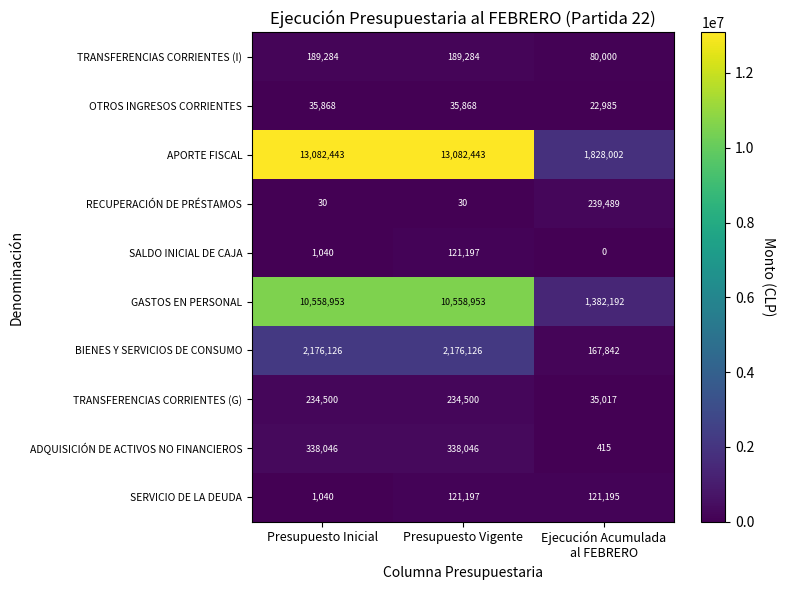

What is the difference between the maximum and minimum values in the ADQUISICIÓN DE ACTIVOS NO FINANCIEROS series?

337631